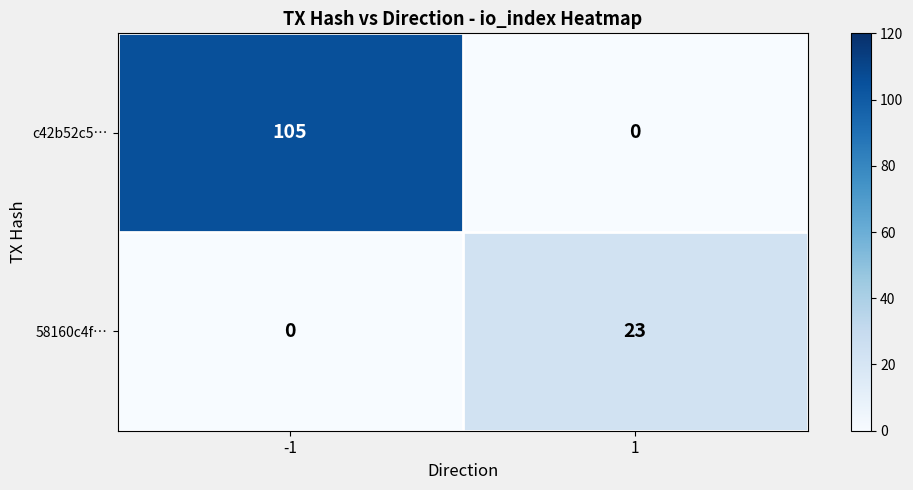

What is the spread (max minus min) of values at 1?

23